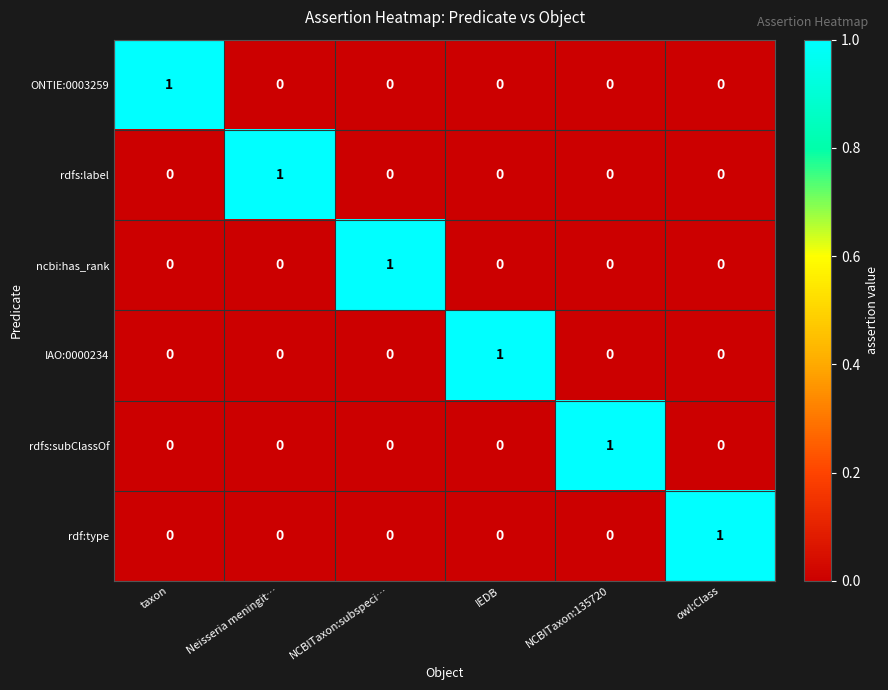

True or false: ONTIE:0003259 has a value of 2 at taxon.

False